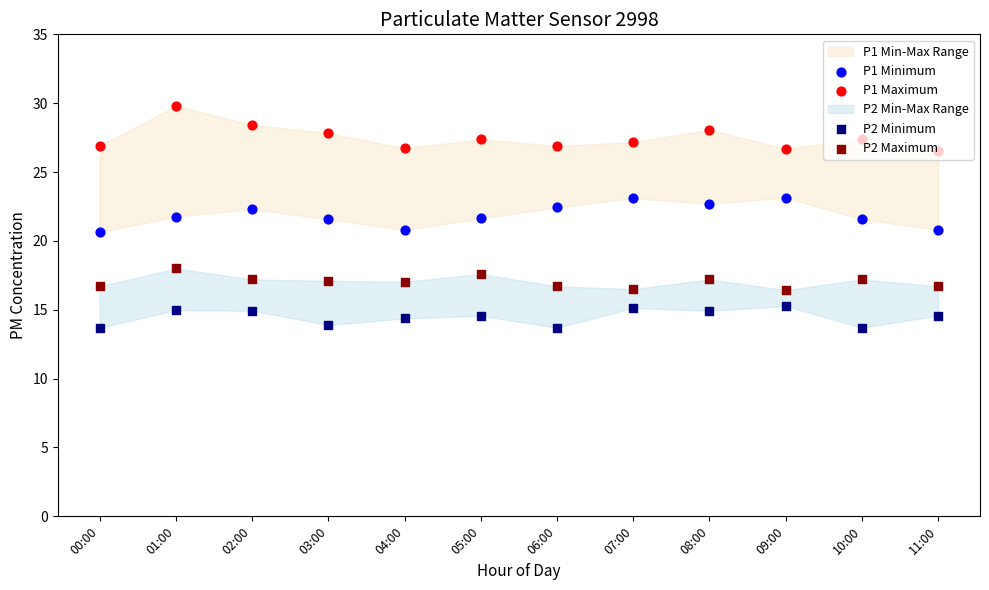

At which category is the sum across all series the highest?

01:00